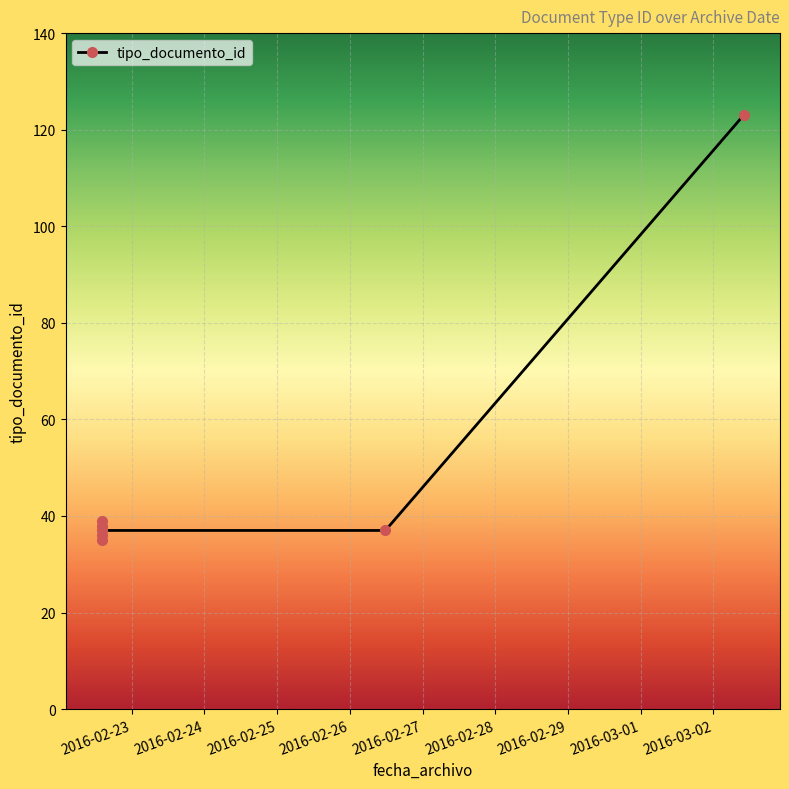

What is the maximum value shown in the chart?

123